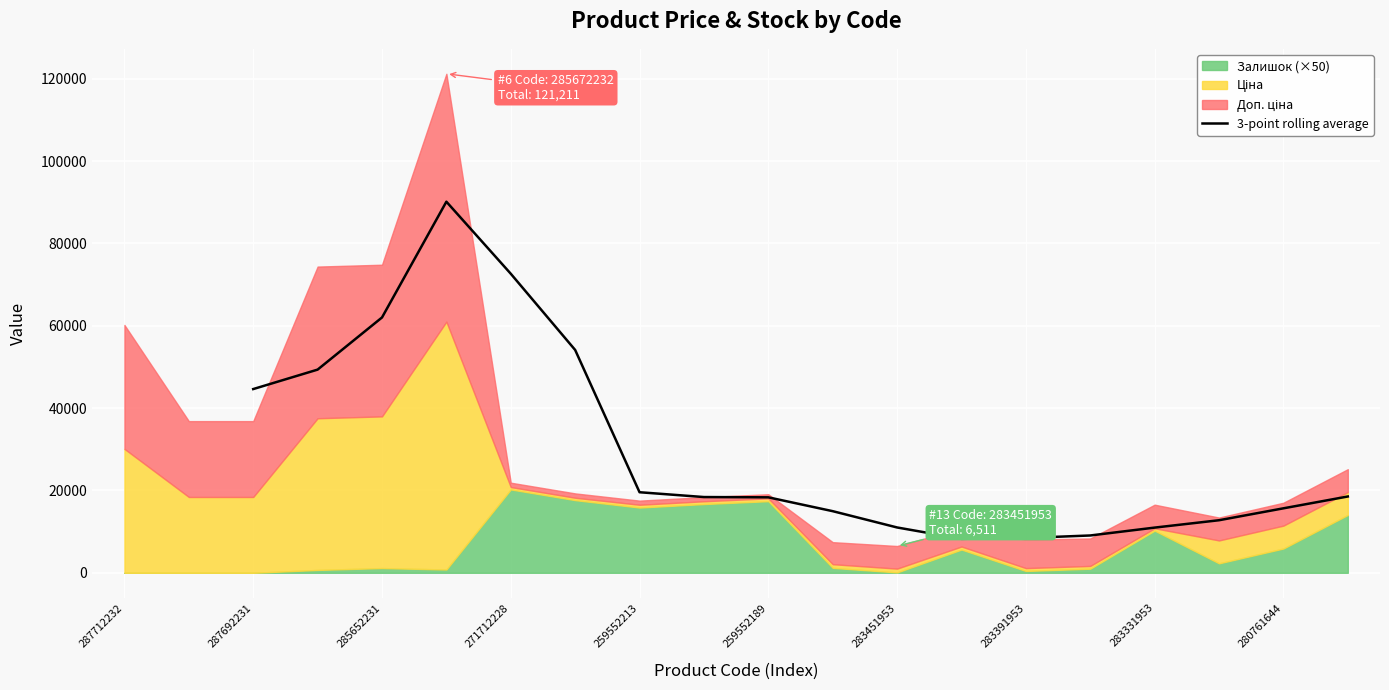

How many interior local valleys (lower than both neighbors) does the data have?

1